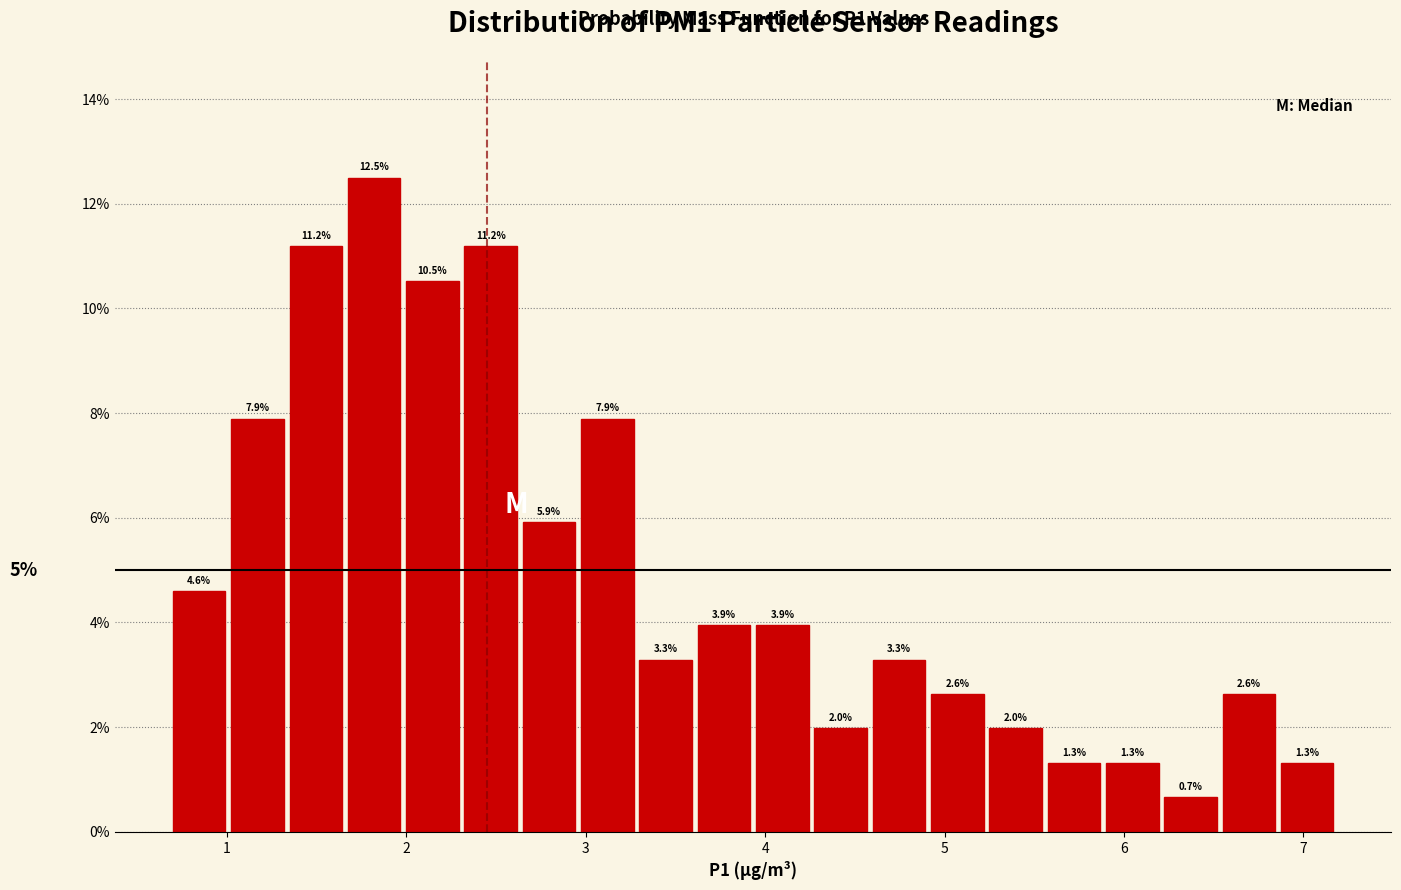

Around what value on the x-axis is the tallest bar? Give the approximate position of its centre, as read against the axis.

1.8